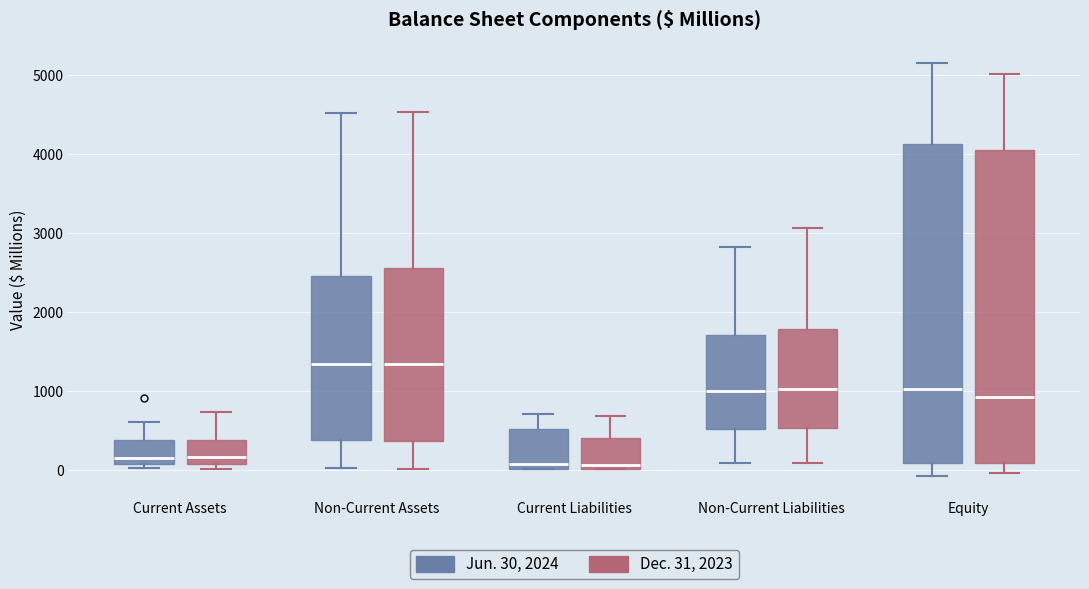

Reading left to right, transcribe this box plot: for each box, give where its median line is, the range the box spans, and where its two whiskers end, as read against the y-axis. The values are not printed on the chart, so give them approximately, as read against the axis.

Current Assets (Jun. 30, 2024): median 100 (just above the box's lower edge), box 100 to 400, whiskers 0 to 600
Current Assets (Dec. 31, 2023): median 200, box 100 to 400, whiskers 0 to 700
Non-Current Assets (Jun. 30, 2024): median 1300, box 400 to 2500, whiskers 0 to 4500
Non-Current Assets (Dec. 31, 2023): median 1300, box 400 to 2600, whiskers 0 to 4500
Current Liabilities (Jun. 30, 2024): median 100, box 0 to 500, whiskers 0 to 700
Current Liabilities (Dec. 31, 2023): median 100, box 0 to 400, whiskers 0 to 700
Non-Current Liabilities (Jun. 30, 2024): median 1000, box 500 to 1700, whiskers 100 to 2800
Non-Current Liabilities (Dec. 31, 2023): median 1000, box 500 to 1800, whiskers 100 to 3100
Equity (Jun. 30, 2024): median 1000, box 100 to 4100, whiskers -100 to 5200
Equity (Dec. 31, 2023): median 900, box 100 to 4100, whiskers 0 to 5000